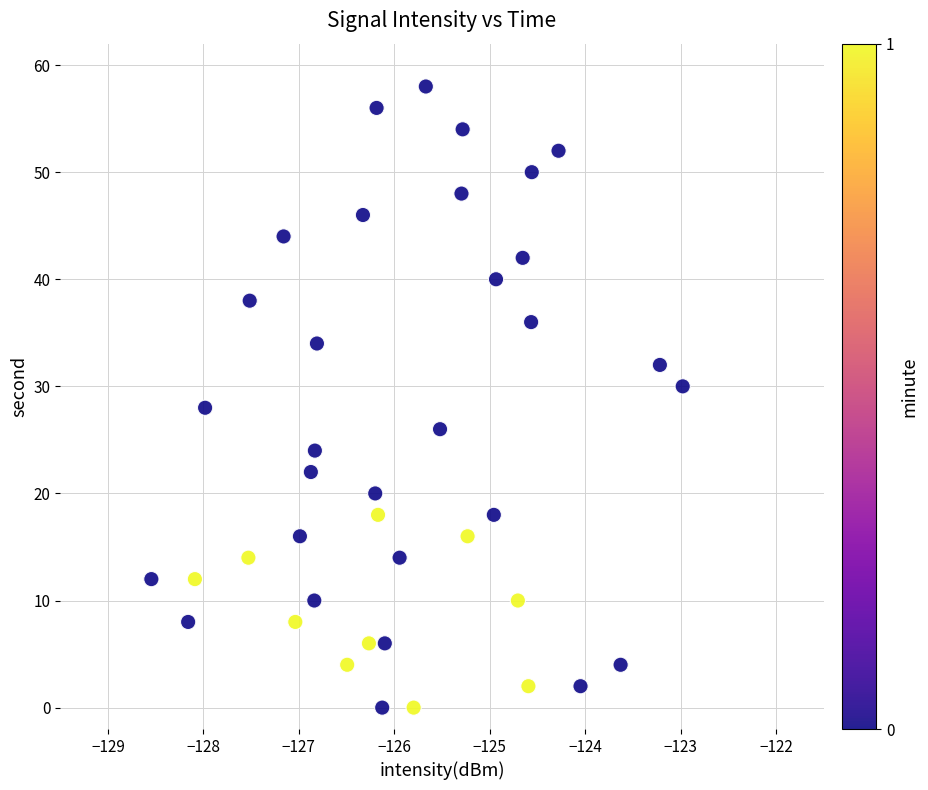

What is the range of Y values (max minus min)?

58